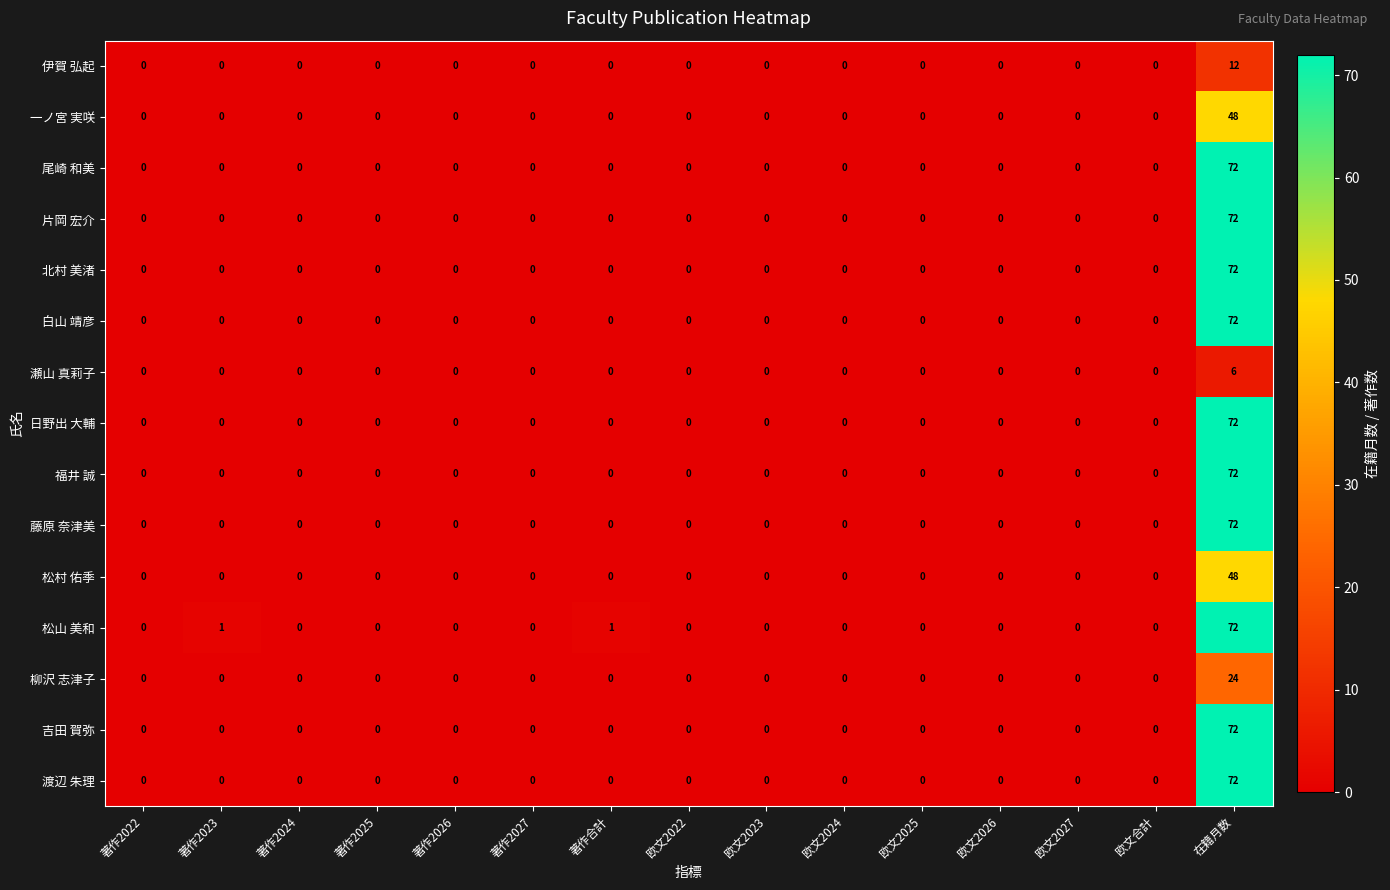

True or false: 吉田 賀弥 has a value of -50 at 欧文2026.

False